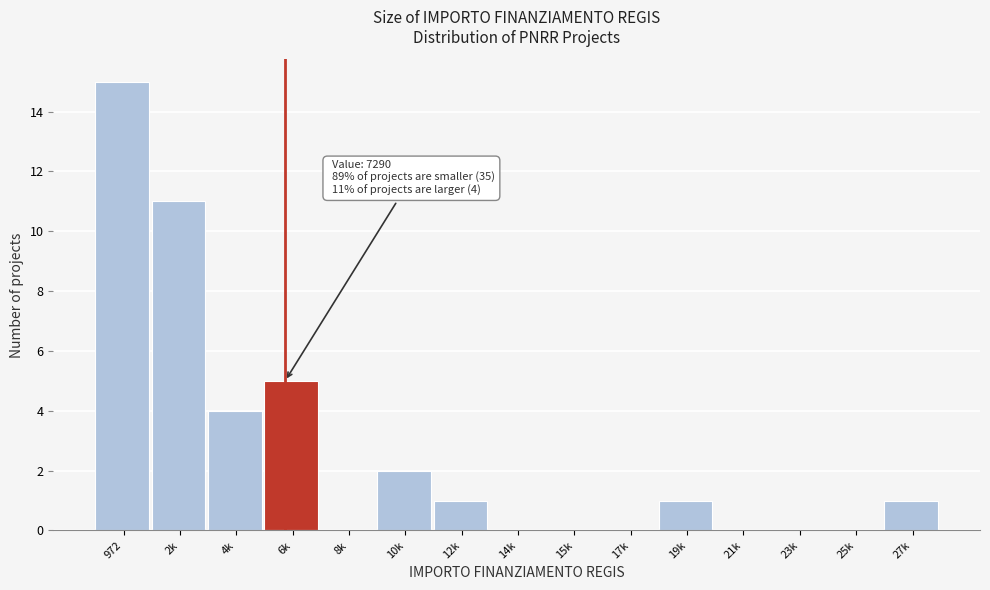

Reading right to left, what are all the values shown in this chart?

27k=1	25k=0	23k=0	21k=0	19k=1	17k=0	15k=0	14k=0	12k=1	10k=2	8k=0	6k=5	4k=4	2k=11	972=15